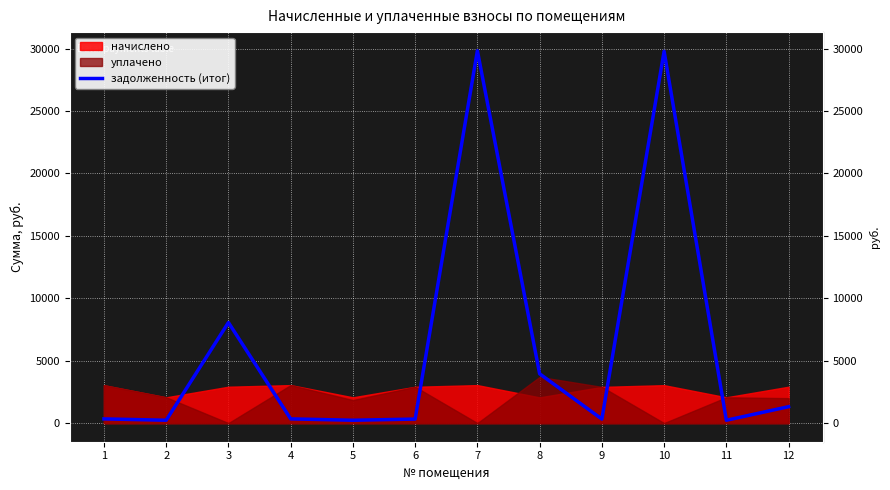

List the labels in order of value, smallest first.

2, 5, 11, 9, 6, 1, 4, 12, 8, 3, 10, 7